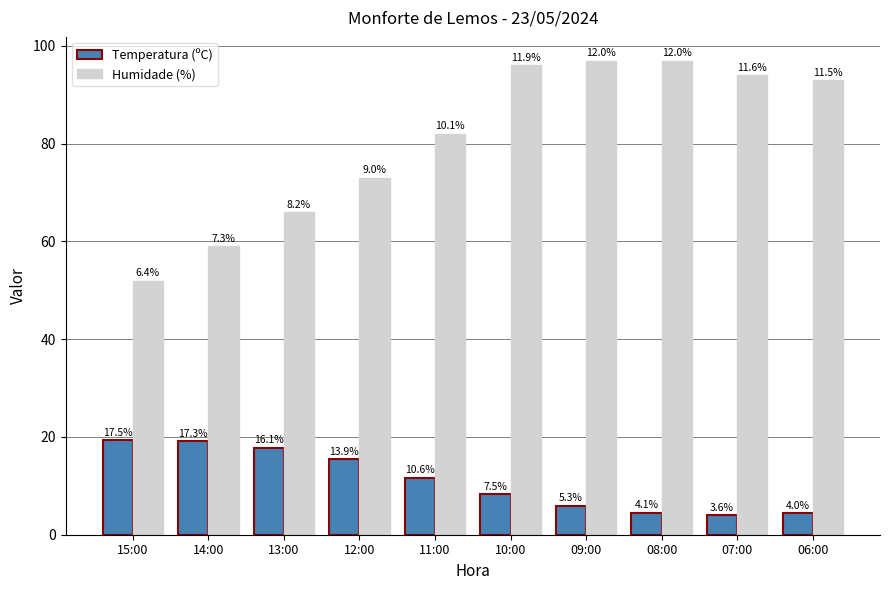

Rank the series by their average value, from lowest to highest.

Temperatura (ºC), Humidade (%)